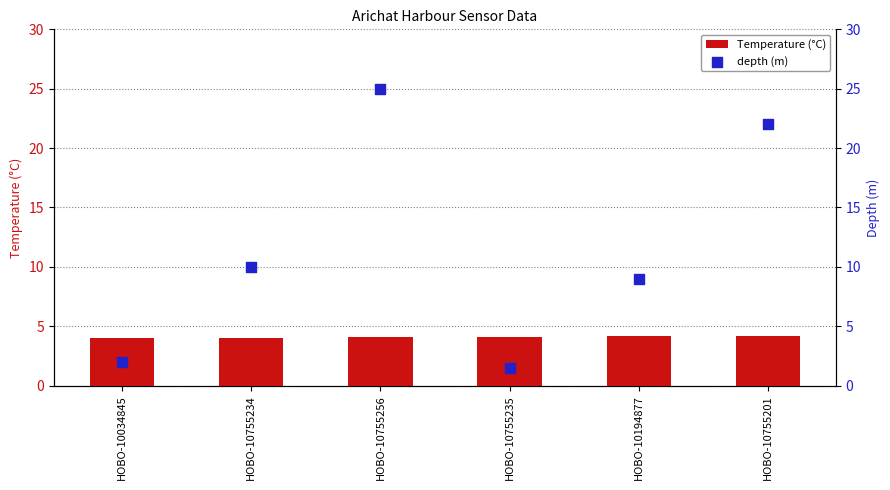

Is the value of Temperature_degrees Celsius at HOBO-10755235 greater than the value of depth at HOBO-10755256?

No